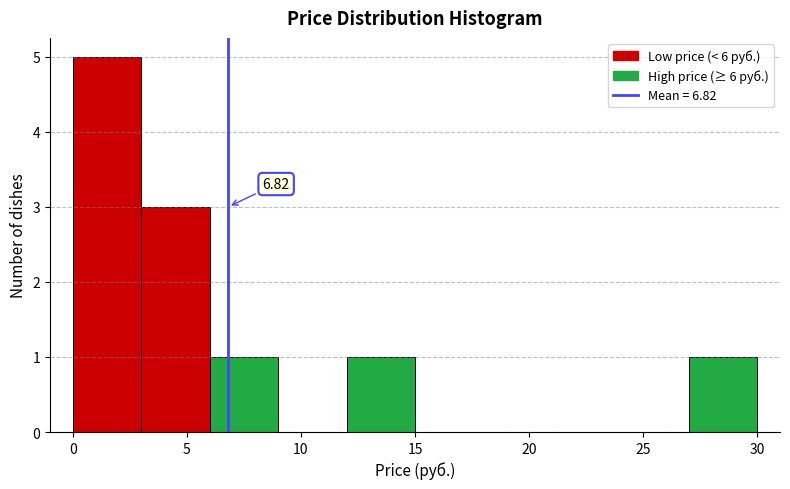

Over which range of the x-axis is the bar tallest?

0 to 3